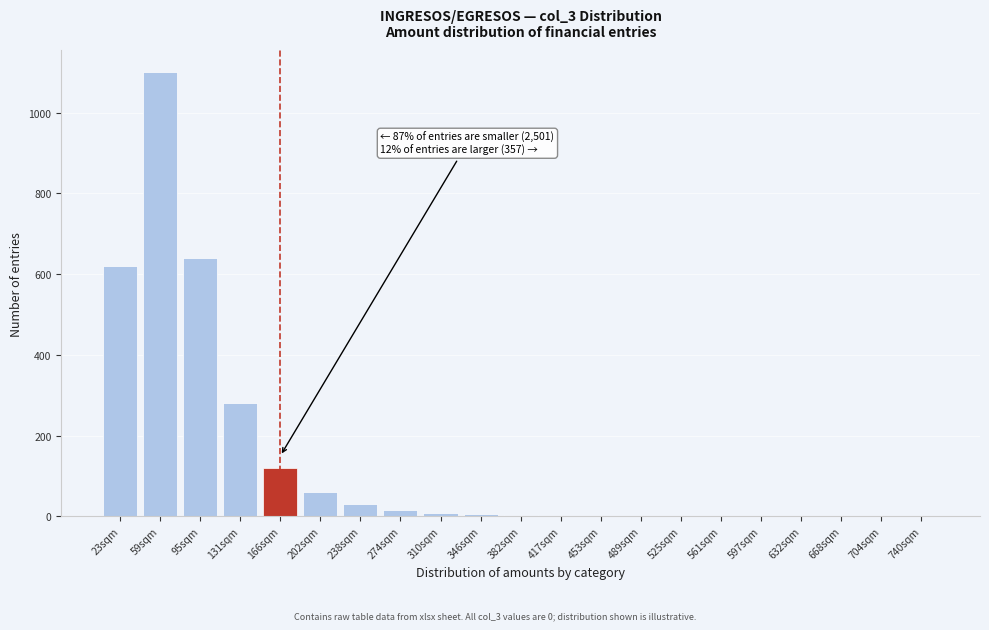

What is the greatest value displayed?

1100